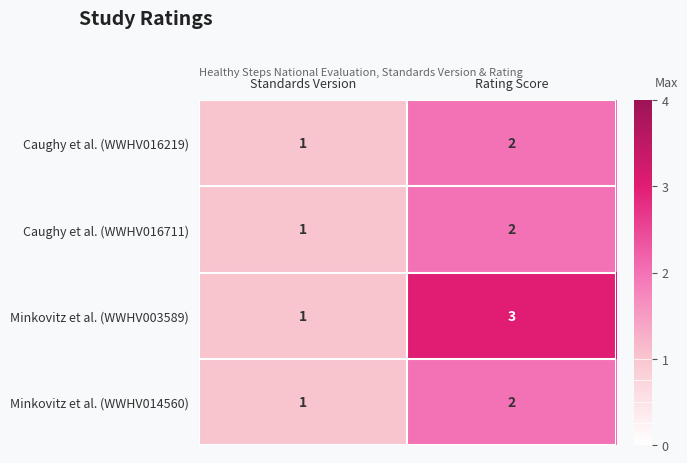

Reading left to right, list all the values displayed in this chart.

Caughy et al. (WWHV016219): Standards Version=1	Rating Score=2
Caughy et al. (WWHV016711): Standards Version=1	Rating Score=2
Minkovitz et al. (WWHV003589): Standards Version=1	Rating Score=3
Minkovitz et al. (WWHV014560): Standards Version=1	Rating Score=2